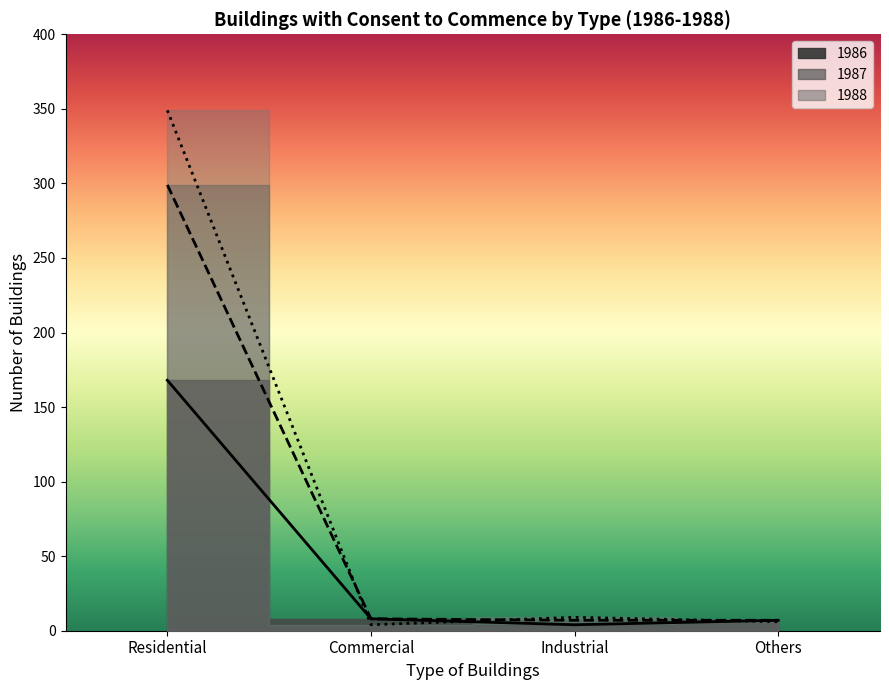

What value does the 1987 series have at Commercial, to the nearest 5?

10